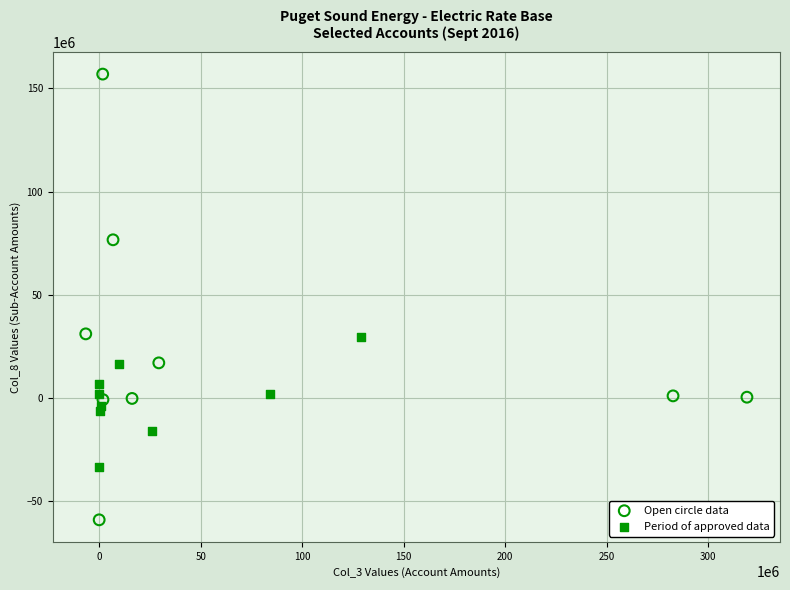

Which series reaches the maximum Y coordinate?

Open circle data